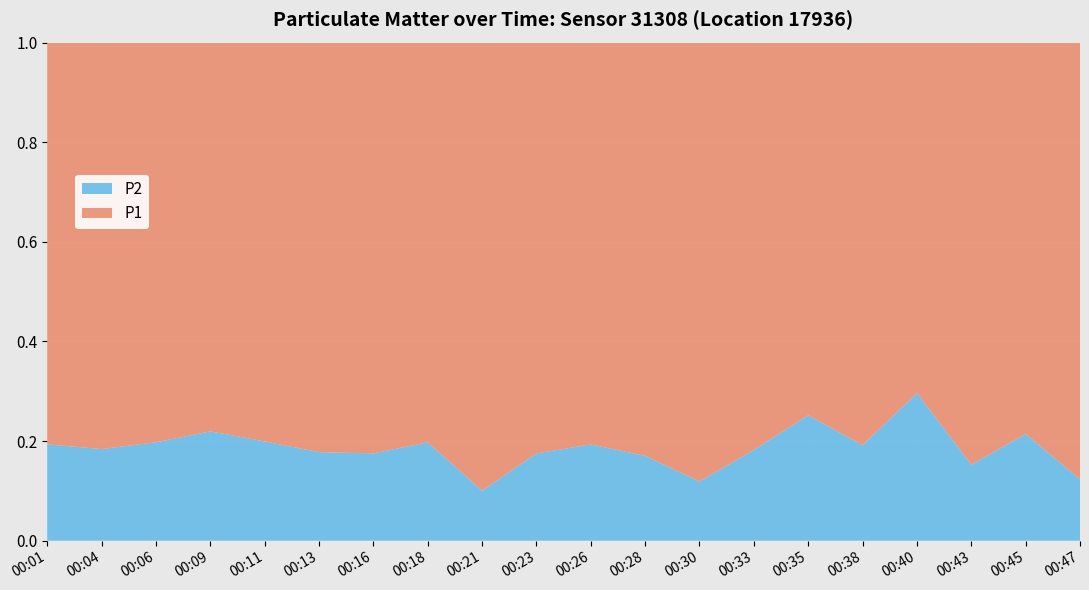

Reading left to right, what are all the values shown in this chart?

P2: 00:01=1.0	00:04=1.1	00:06=0.9	00:09=0.9	00:11=1.0	00:13=0.8	00:16=0.9	00:18=0.8	00:21=0.9	00:23=1.1	00:26=0.8	00:28=0.6	00:30=1.2	00:33=0.9	00:35=0.7	00:38=0.9	00:40=0.8	00:43=0.9	00:45=1.1	00:47=1.0
P1: 00:01=4.2	00:04=4.9	00:06=3.8	00:09=3.2	00:11=4.1	00:13=3.7	00:16=4.5	00:18=3.2	00:21=8.1	00:23=5.3	00:26=3.5	00:28=2.9	00:30=8.9	00:33=4.0	00:35=2.1	00:38=3.9	00:40=1.9	00:43=5.0	00:45=3.9	00:47=7.1